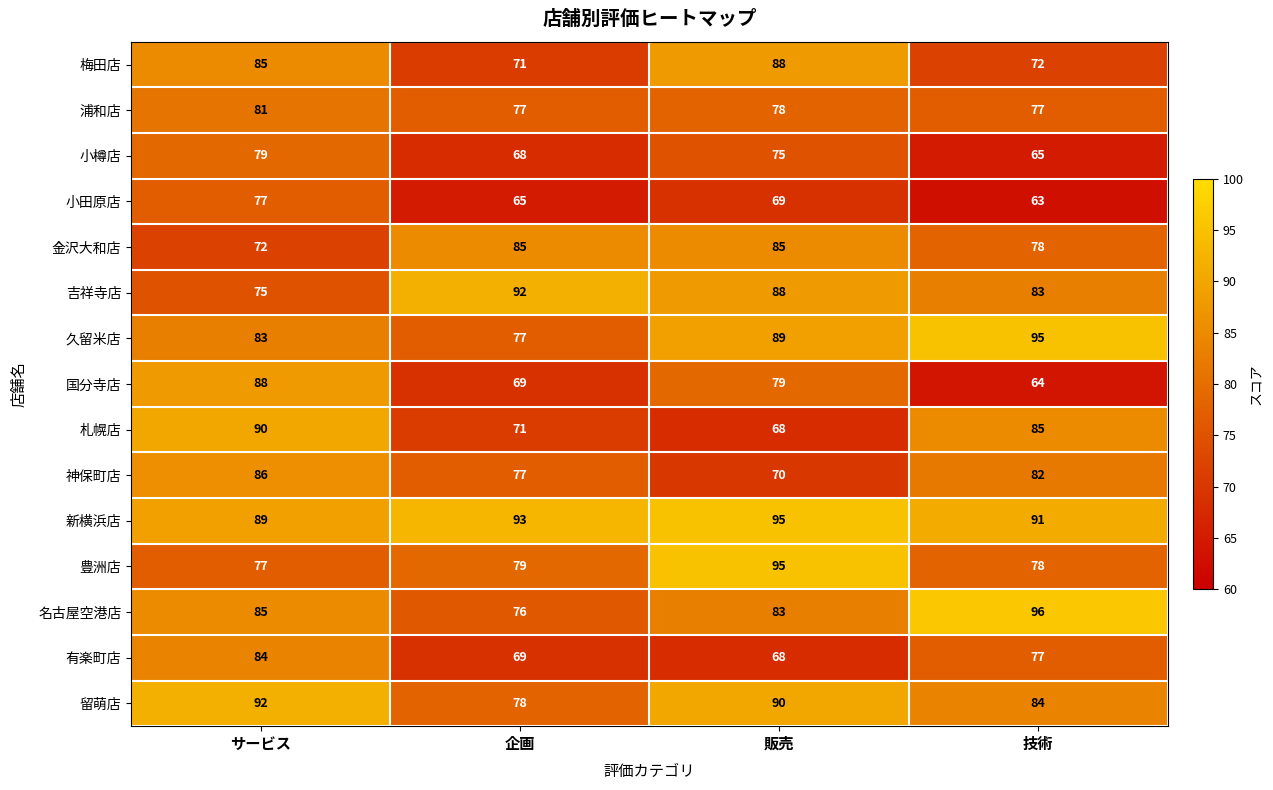

The 留萌店 series shows 90 at 販売. True or false?

True